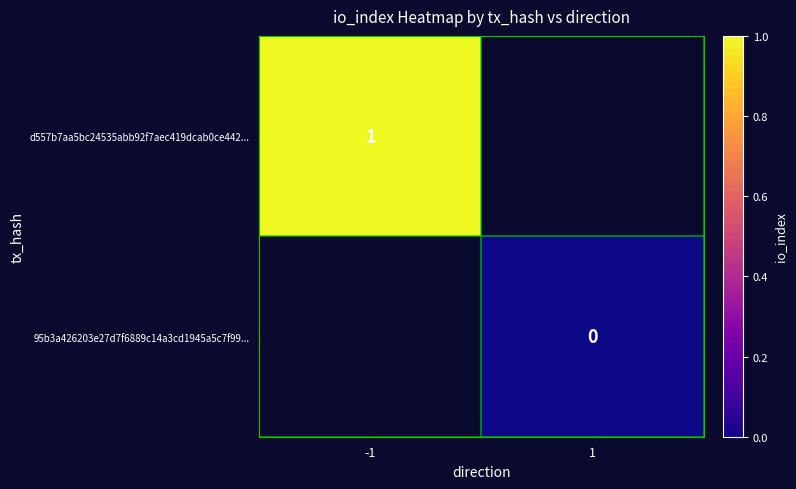

Count the number of data series in this chart.

2